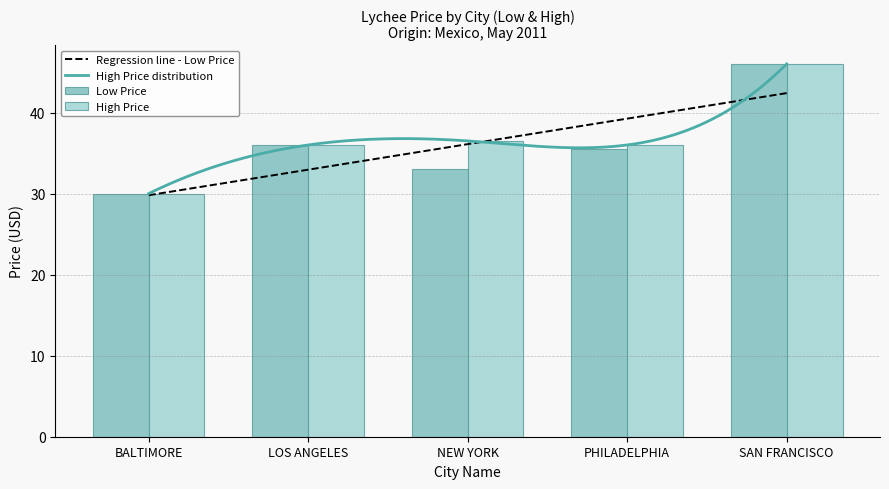

Between LOS ANGELES and NEW YORK, which is larger?

LOS ANGELES